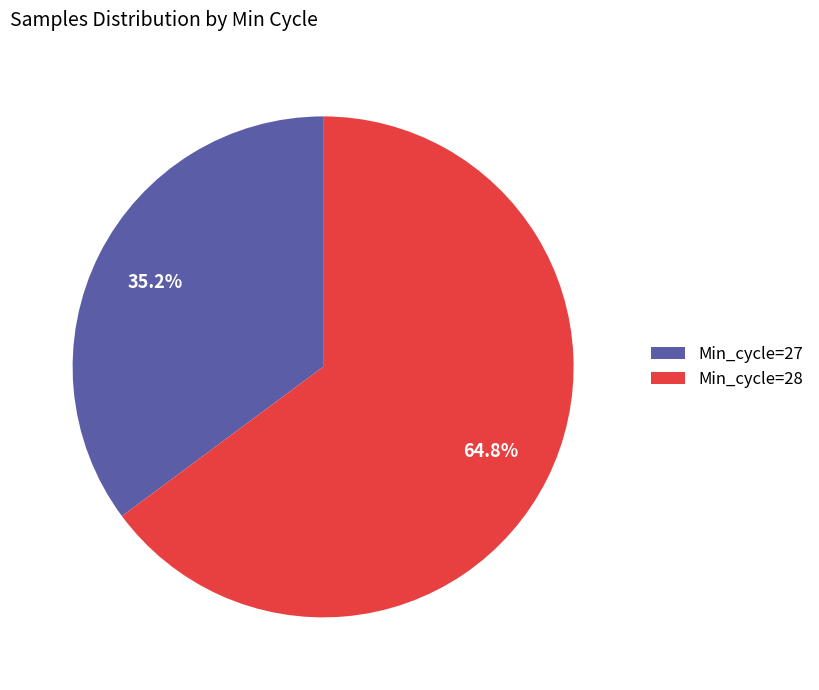

Rank the categories by value from highest to lowest.

Min_cycle=28, Min_cycle=27